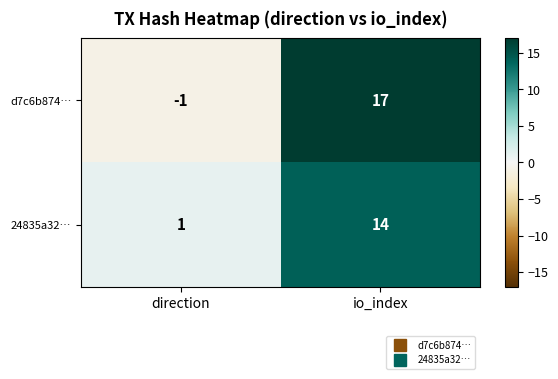

List the series in order of their overall mean, lowest first.

24835a32…, d7c6b874…